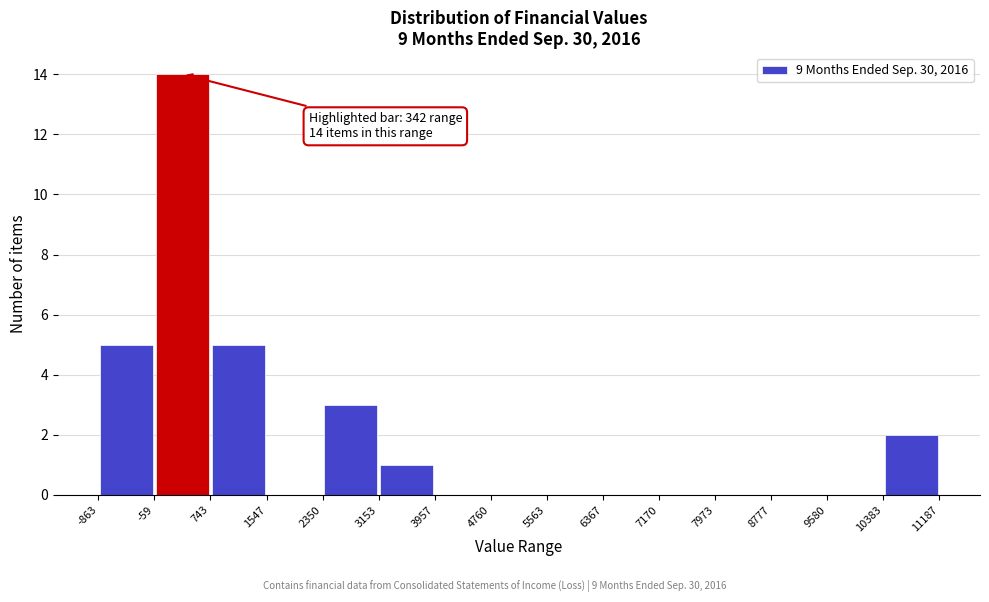

Which range on the x-axis has the tallest bar?

-59 to 743